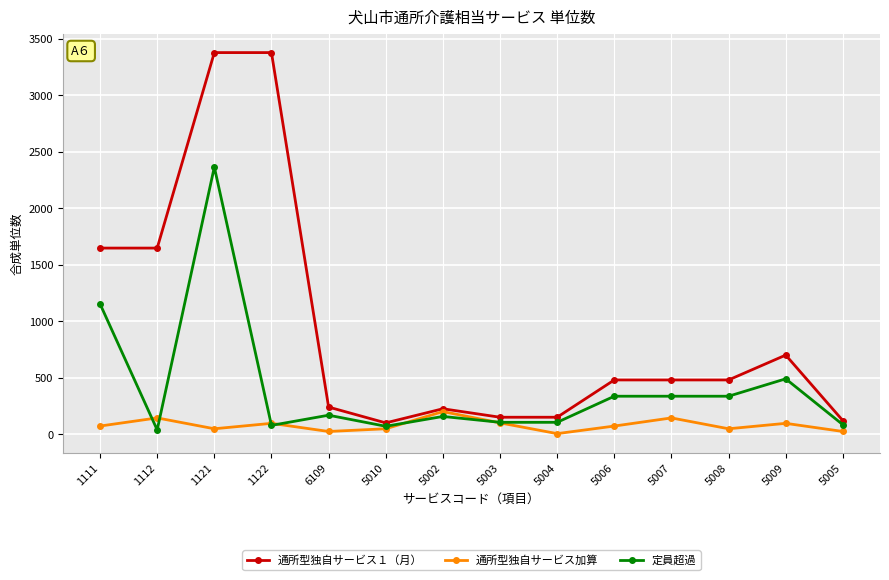

Where is the first local maximum for 定員超過?

1121